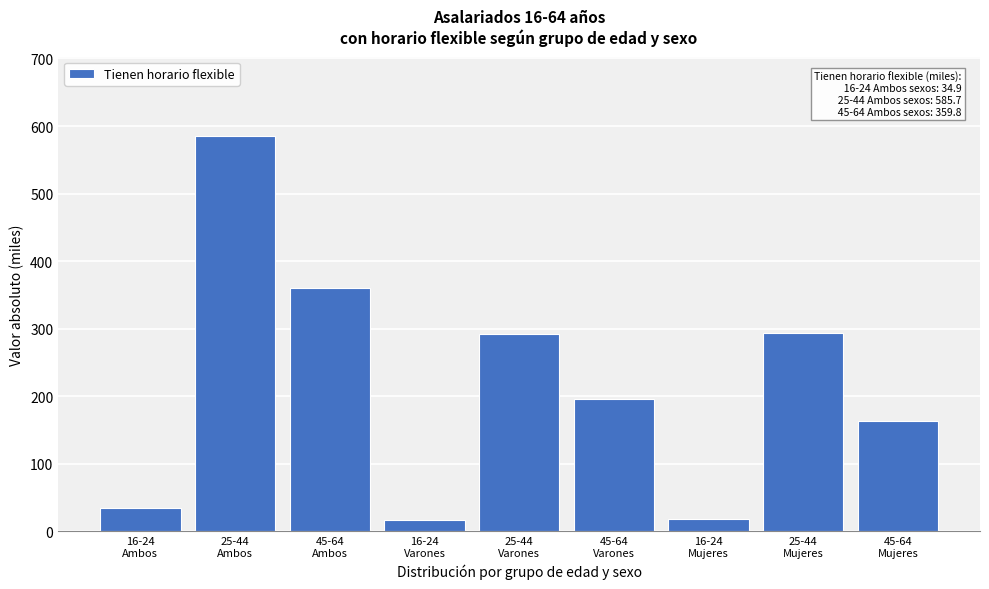

What is the difference between the second highest and second lowest values?

342.1